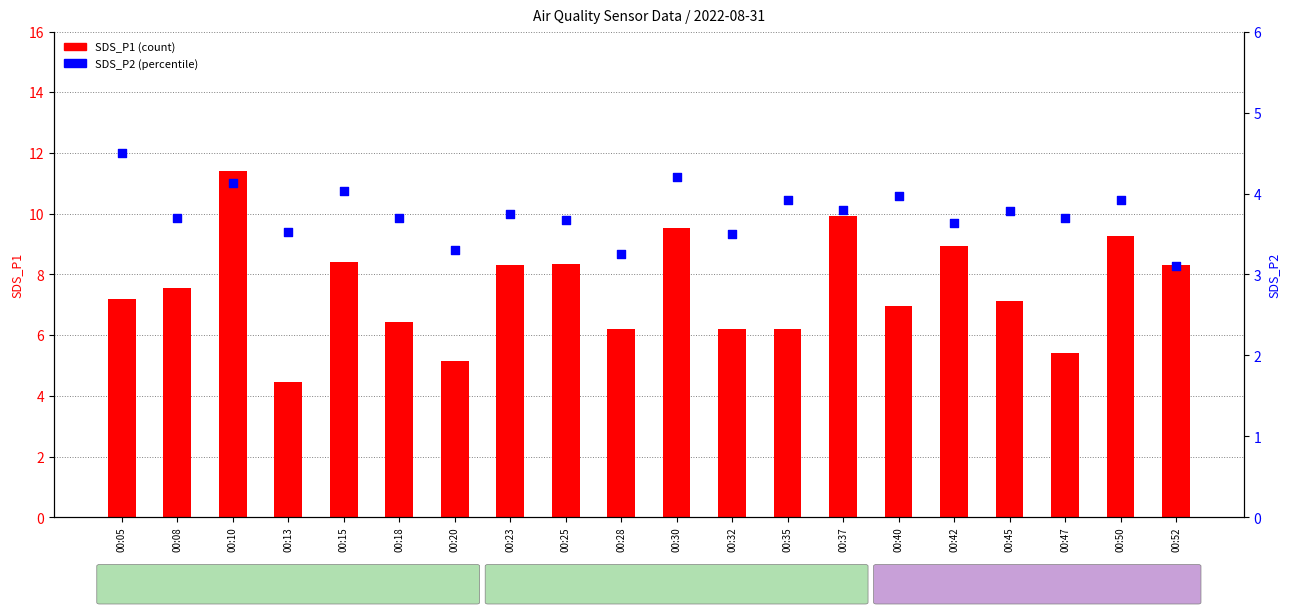

What is the total value across all series at 00:50?

13.2